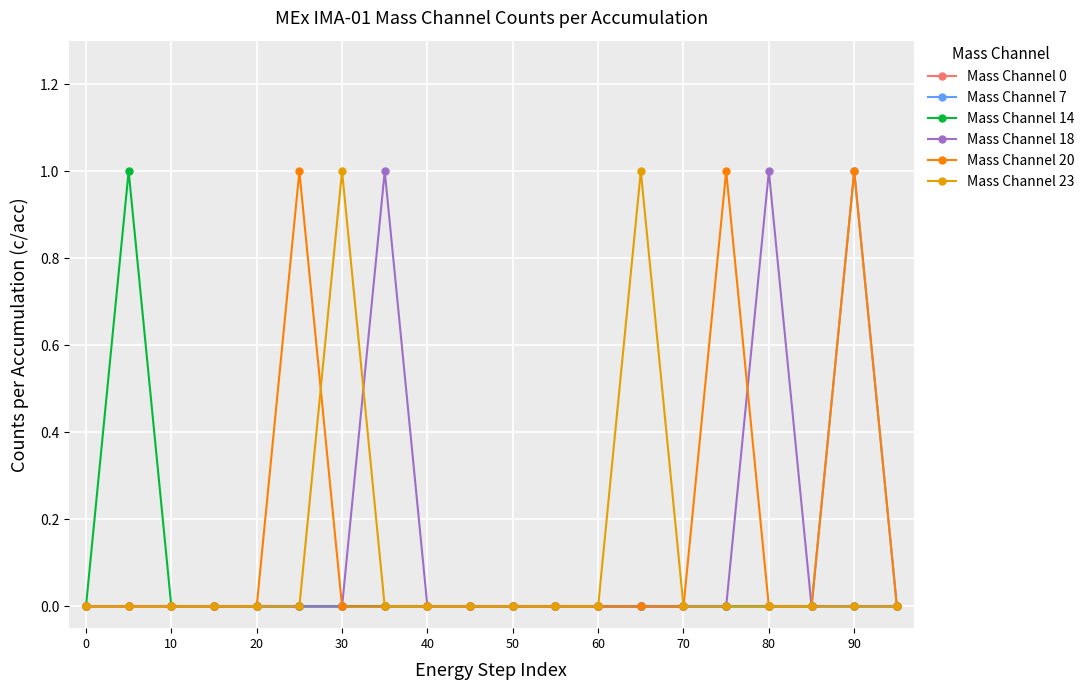

Count the number of categories in the chart.

20